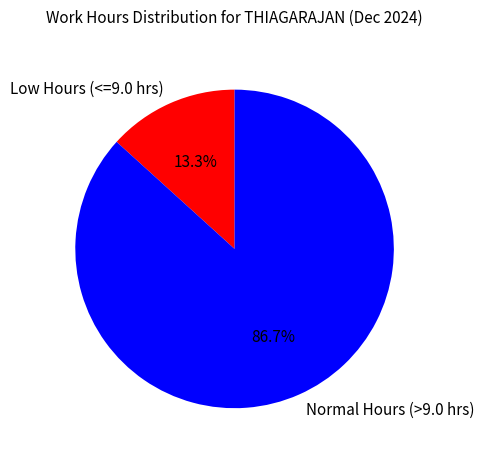

Rank the categories by value from lowest to highest.

Low Hours (<=9.0 hrs), Normal Hours (>9.0 hrs)